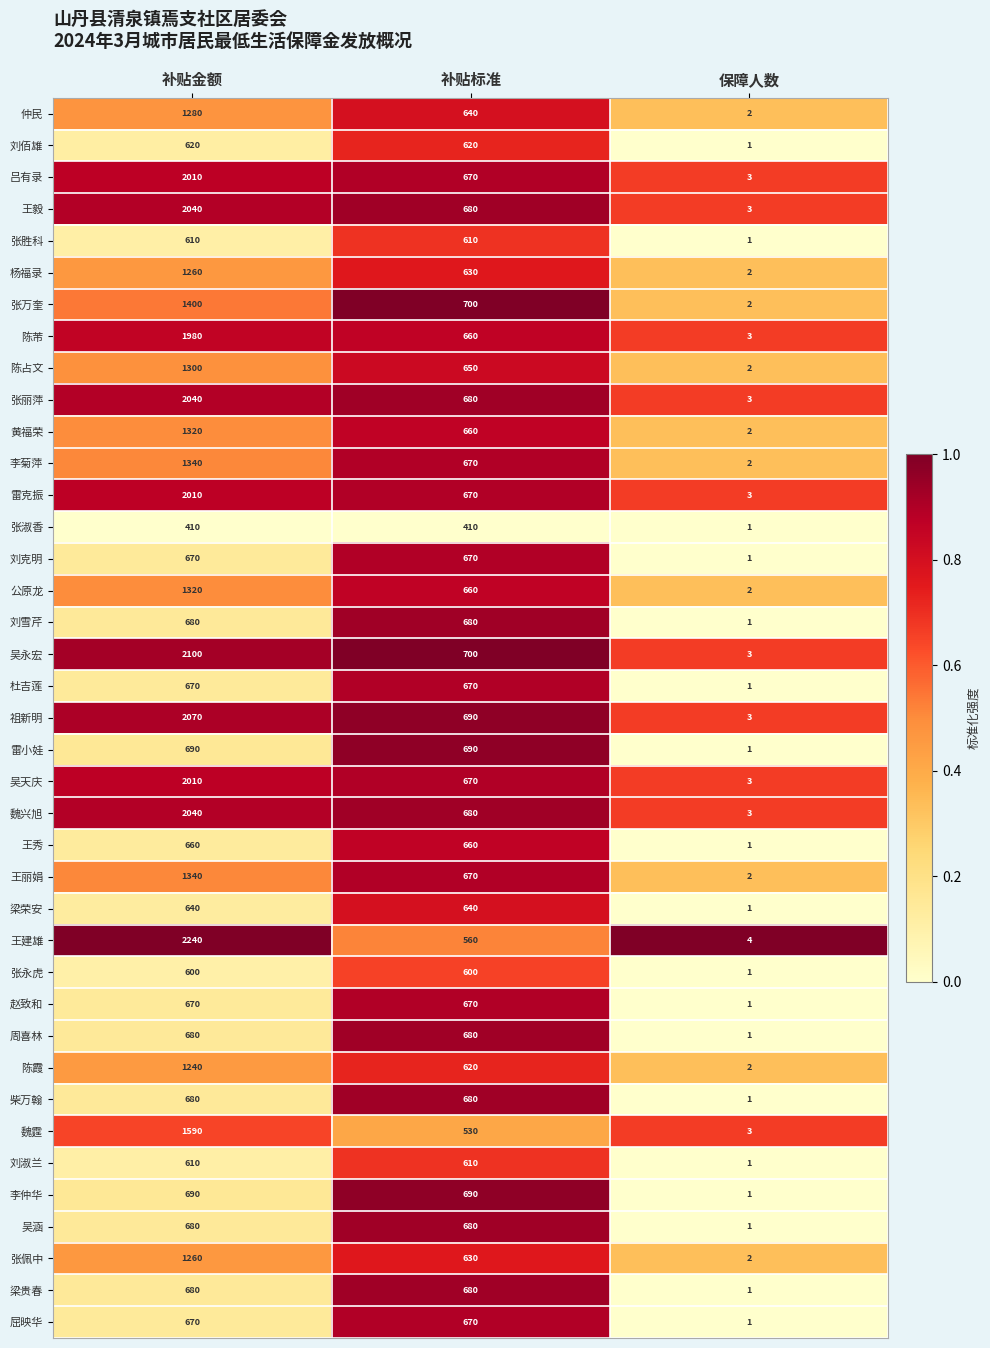

Where is 陈霞 nearest to the value 621?

补贴标准